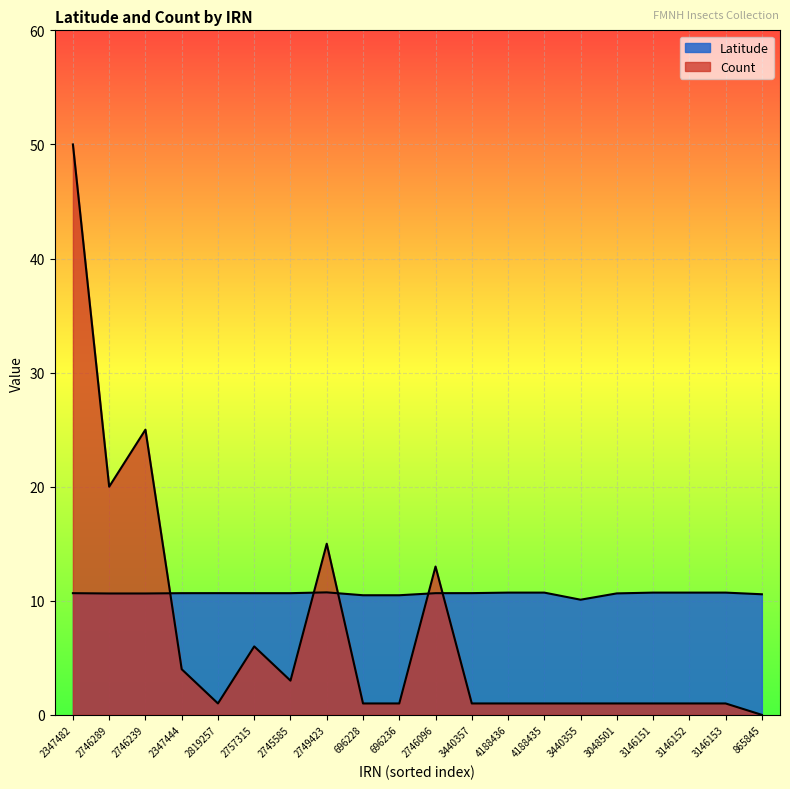

Reading right to left, what are all the values shown in this chart?

Latitude: 865845=10.6	3146153=10.7	3146152=10.7	3146151=10.7	3048501=10.6	3440355=10.1	4188435=10.7	4188436=10.7	3440357=10.7	2746096=10.7	696236=10.5	696228=10.5	2749423=10.7	2745585=10.7	2757315=10.7	2819257=10.7	2347444=10.7	2746239=10.6	2746289=10.6	2347482=10.7
Count: 865845=0.0	3146153=1.0	3146152=1.0	3146151=1.0	3048501=1.0	3440355=1.0	4188435=1.0	4188436=1.0	3440357=1.0	2746096=13.0	696236=1.0	696228=1.0	2749423=15.0	2745585=3.0	2757315=6.0	2819257=1.0	2347444=4.0	2746239=25.0	2746289=20.0	2347482=50.0